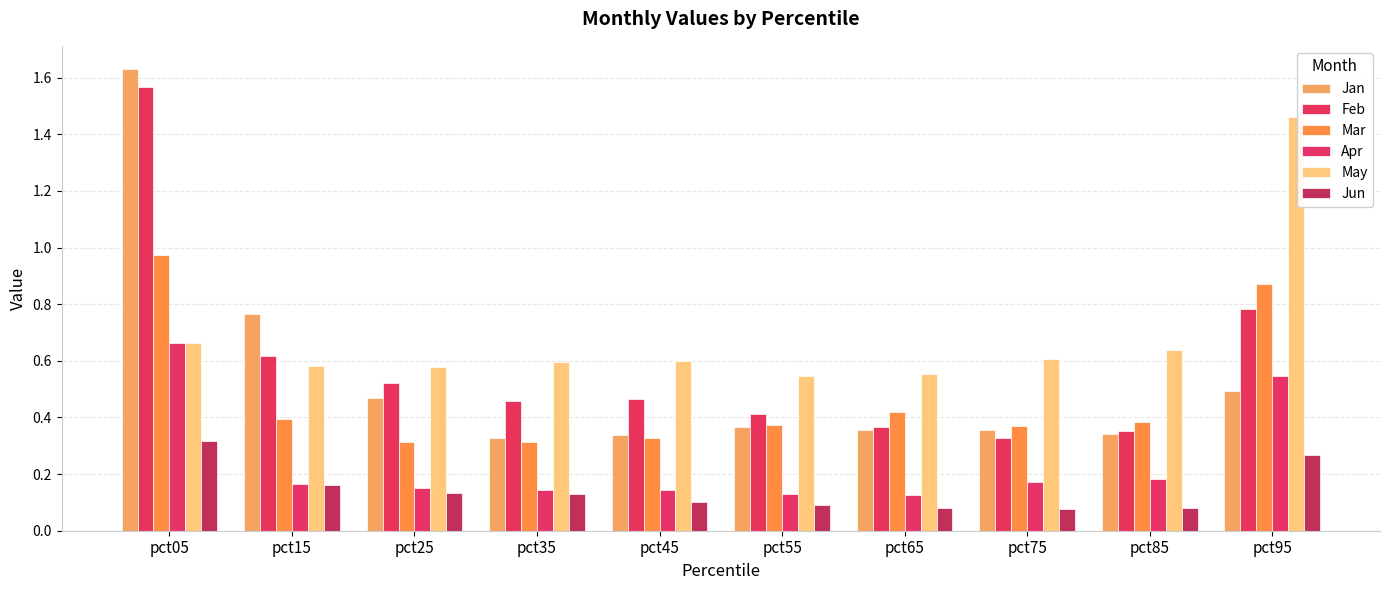

The Feb series shows 0.4 at pct55. True or false?

True